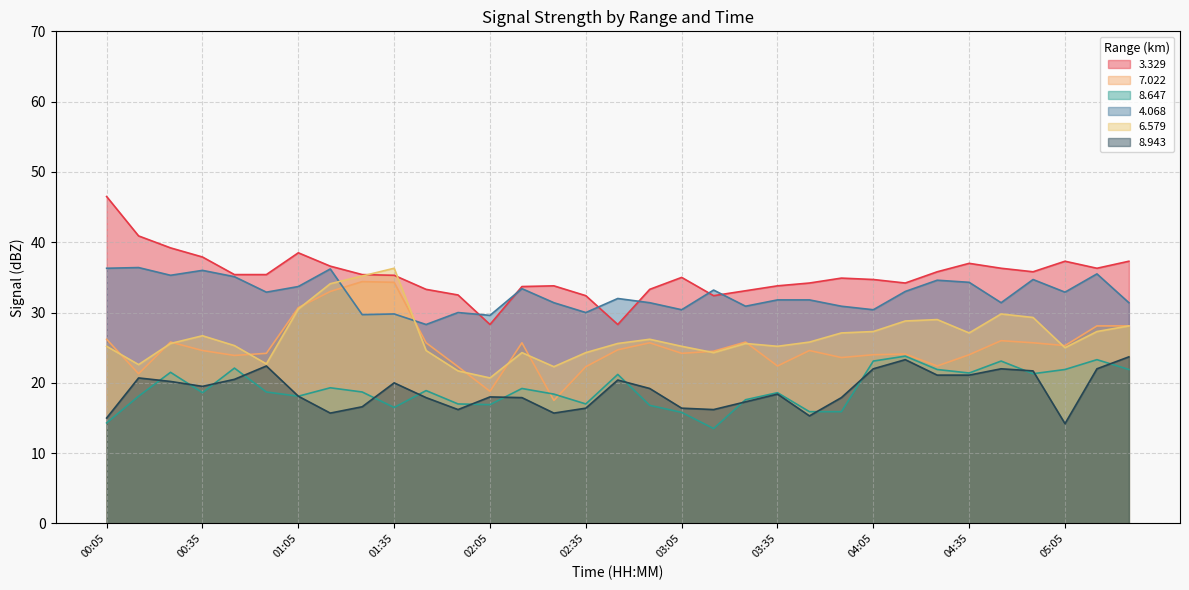

Between 03:05 and 03:45, which series saw the biggest shift?

4.068